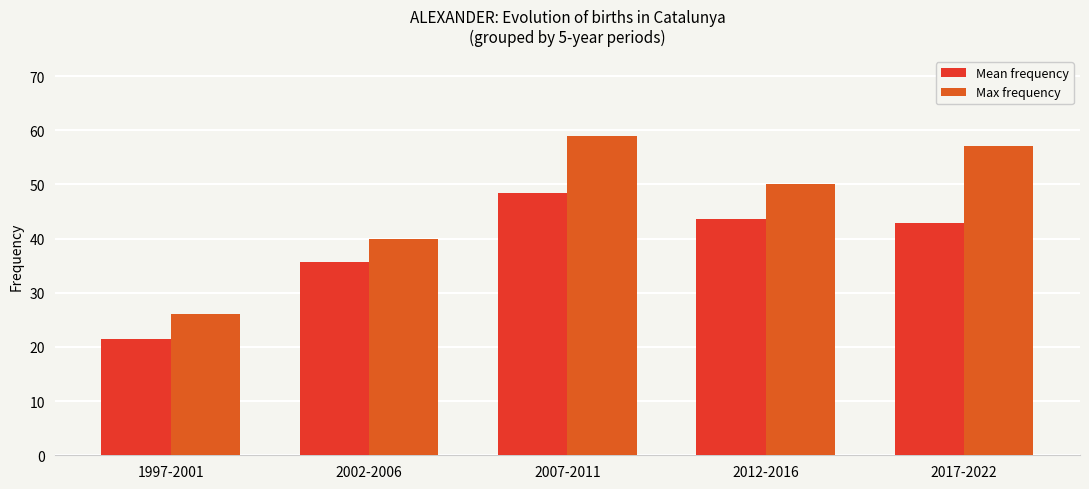

Which category has the highest value across all series?

2007-2011